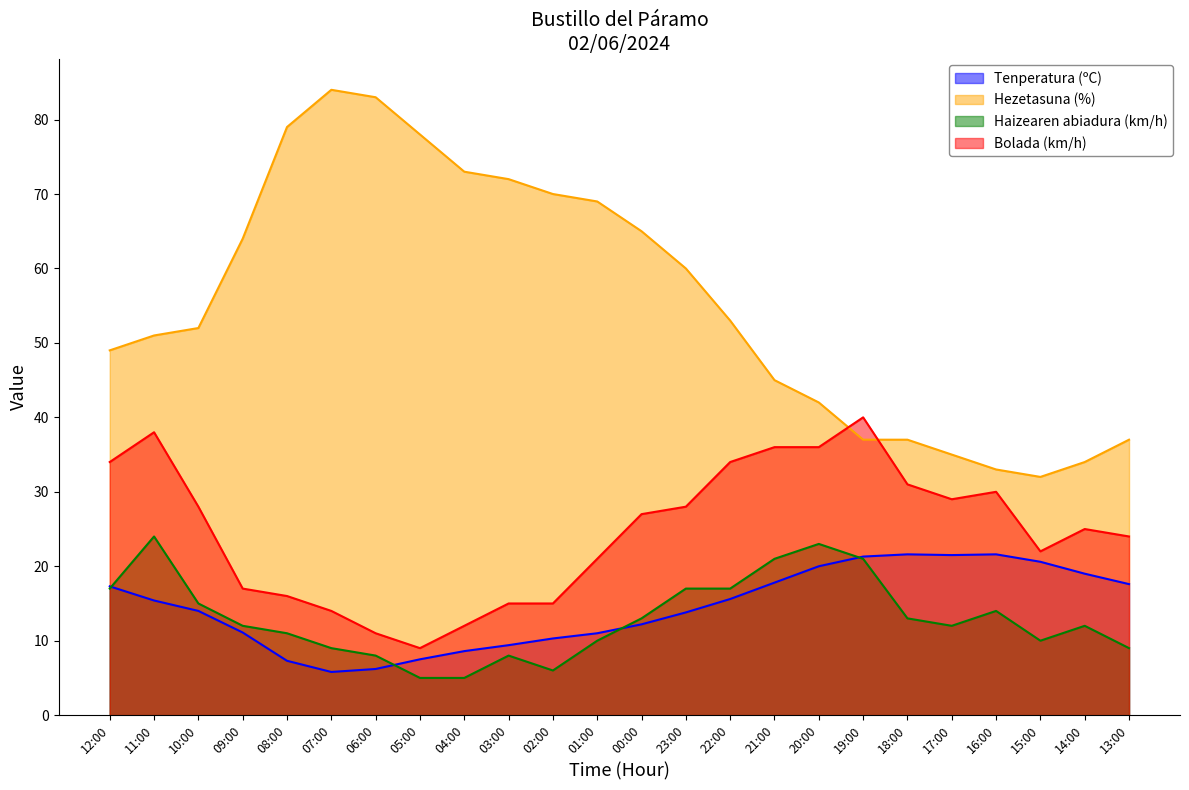

At which category does the chart reach its peak across all series?

07:00